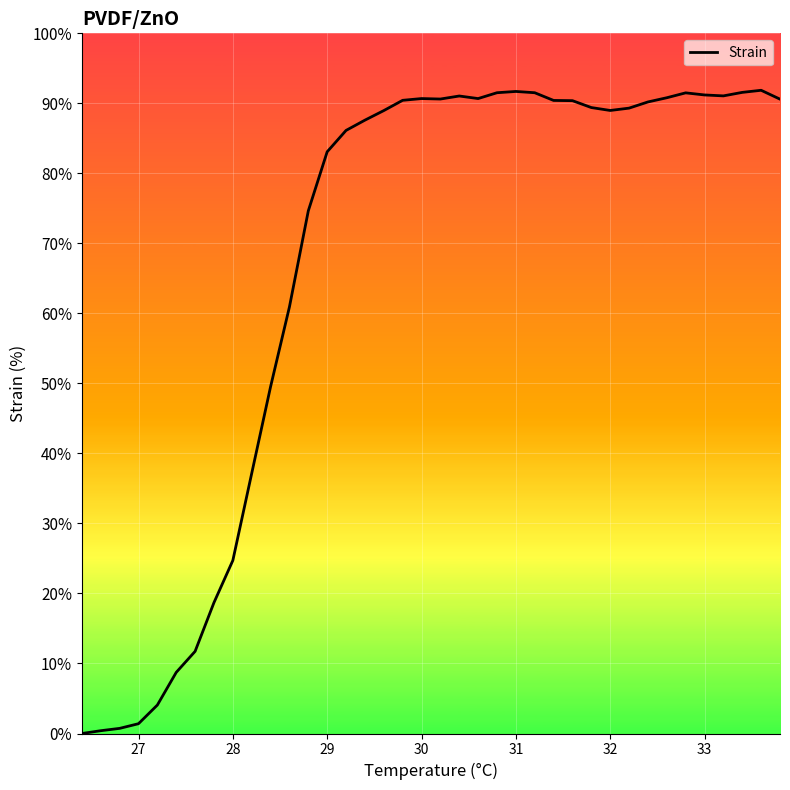

Does the chart have visible grid lines?

Yes